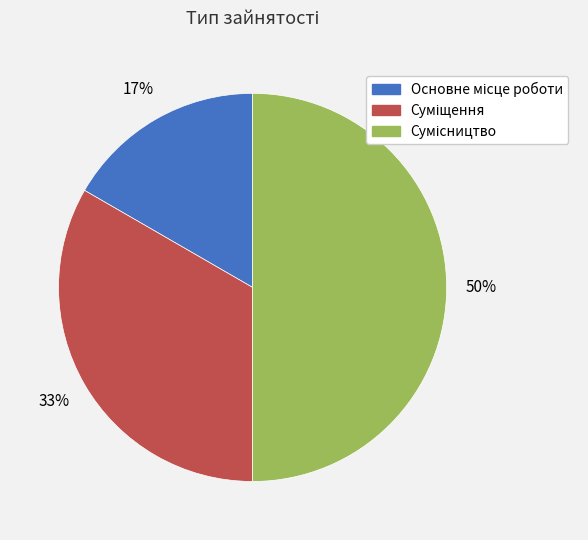

To the nearest percent, what is the average slice percentage?

33%